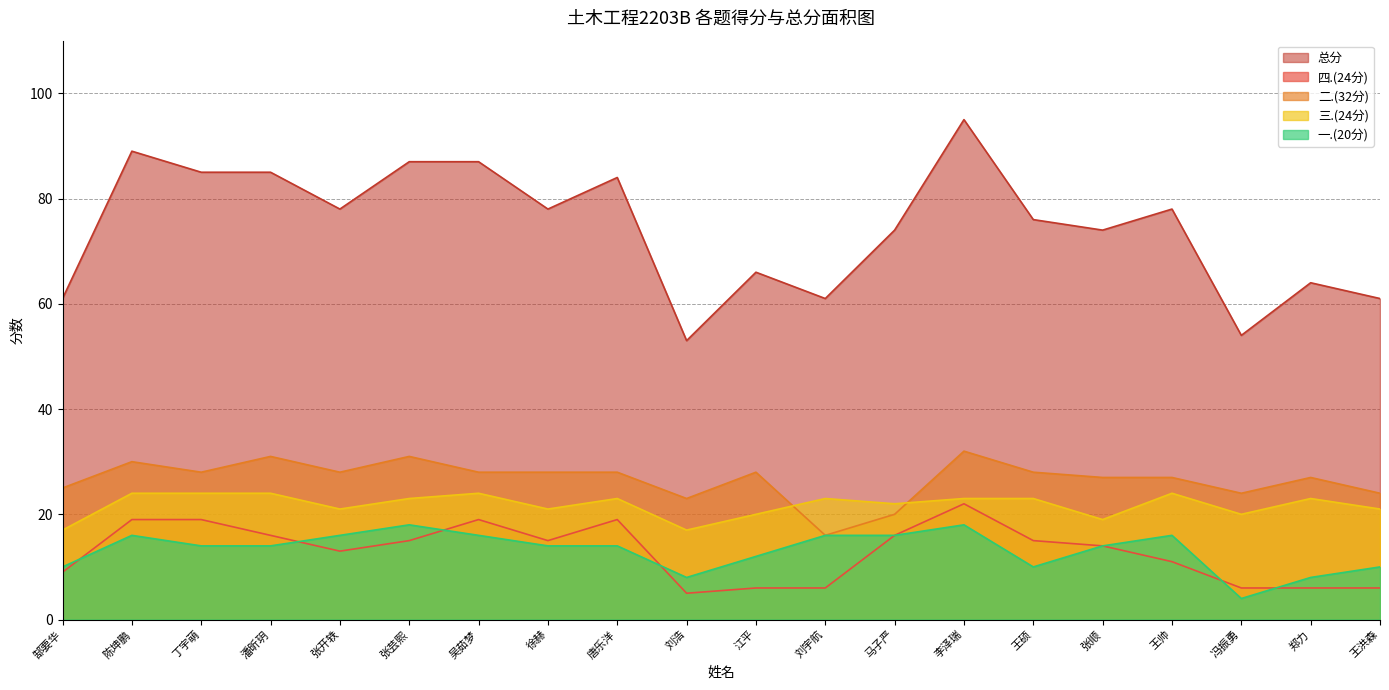

What is the difference between the maximum and second lowest values in the 四.(24分) series?

16